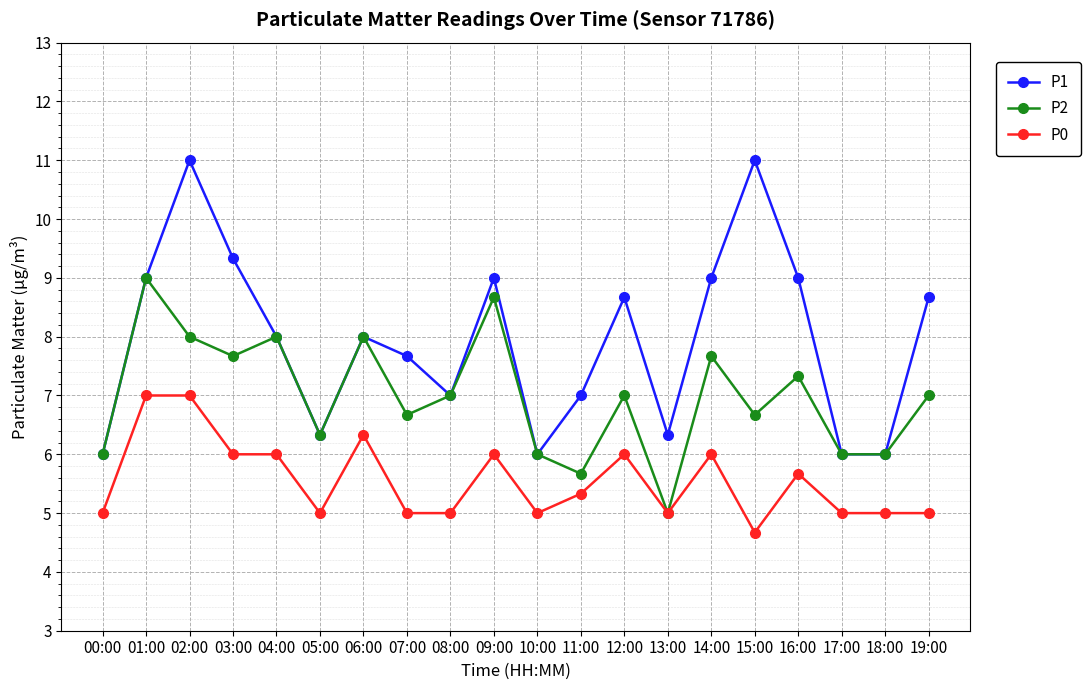

What is the average value of the P1 series?

8.0